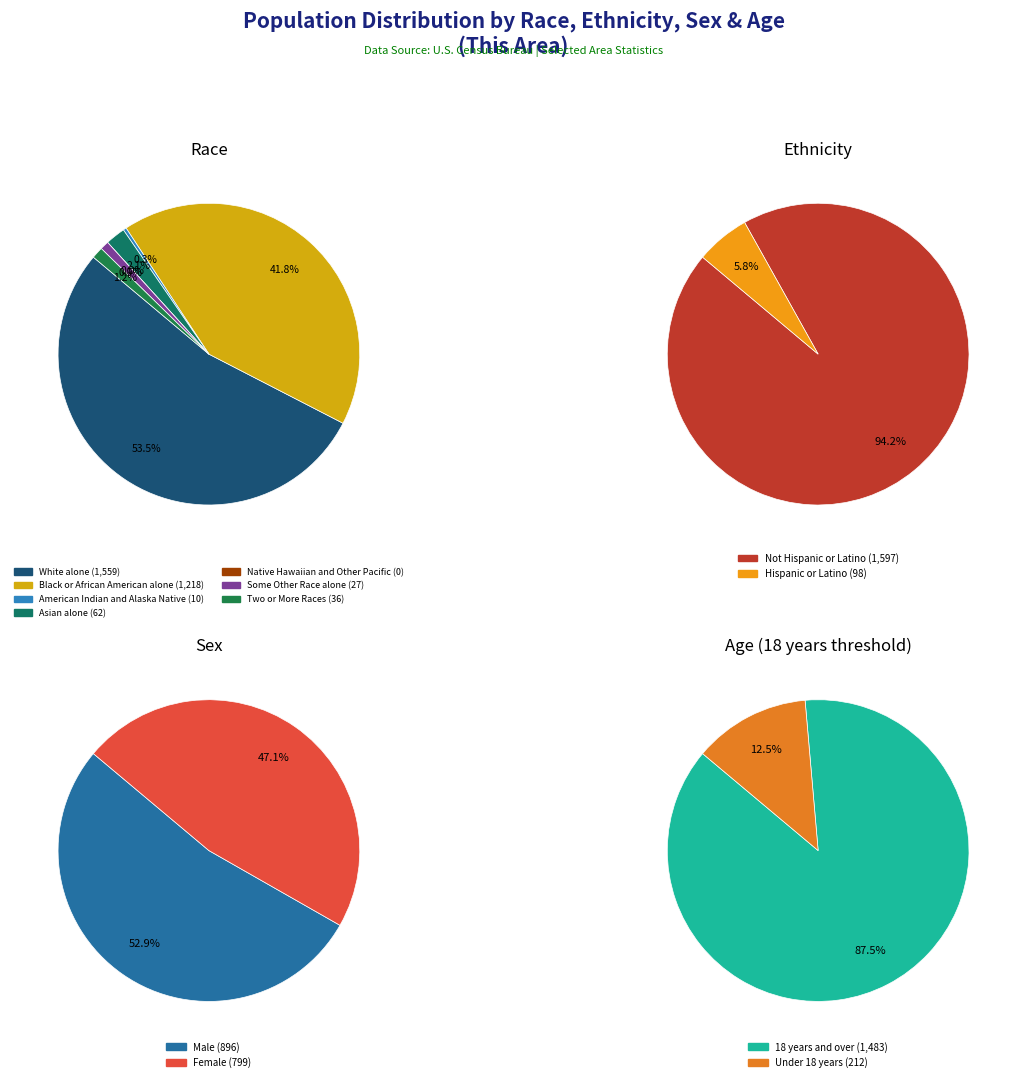

Which slice is the smallest?

Native Hawaiian and Other Pacific